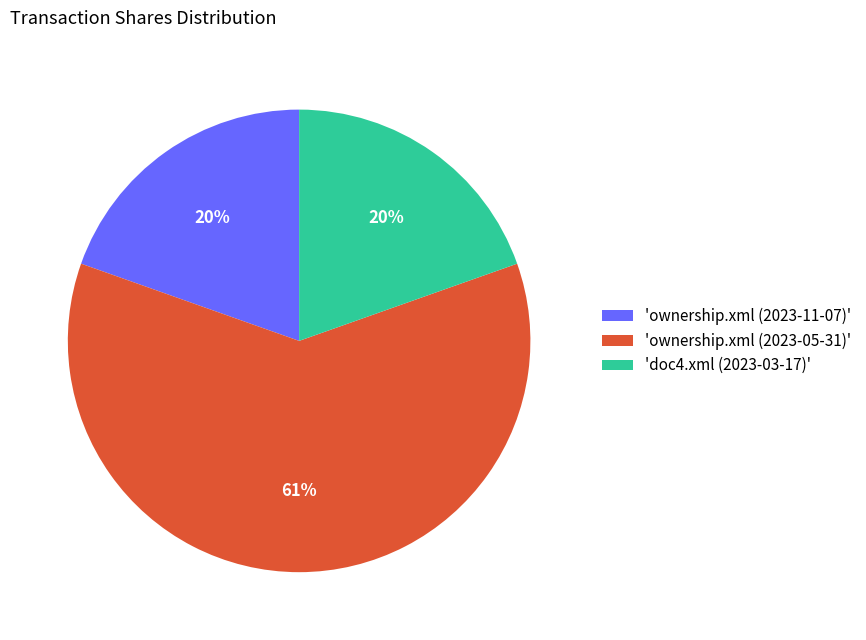

To the nearest percent, what percentage of the pie is 'ownership.xml (2023-11-07)'?

20%